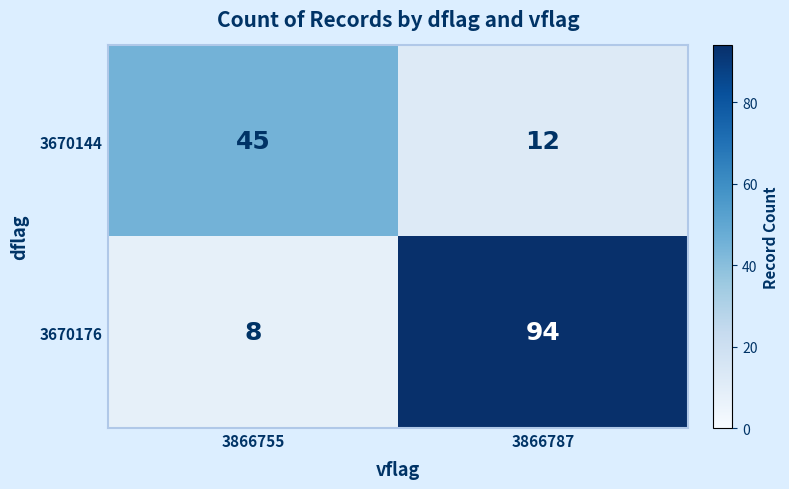

Between 3866755 and 3866787, which series saw the biggest shift?

3670176